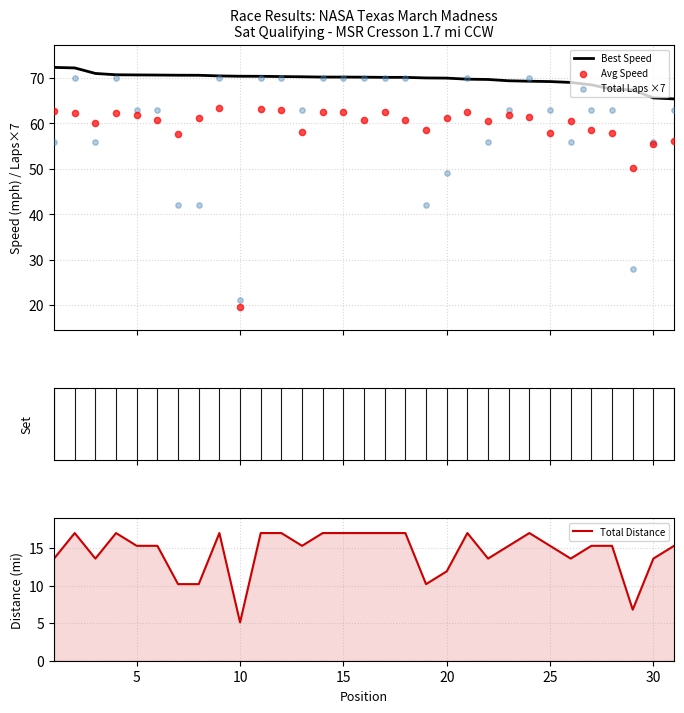

What is the highest value of the Best Speed series?

72.4